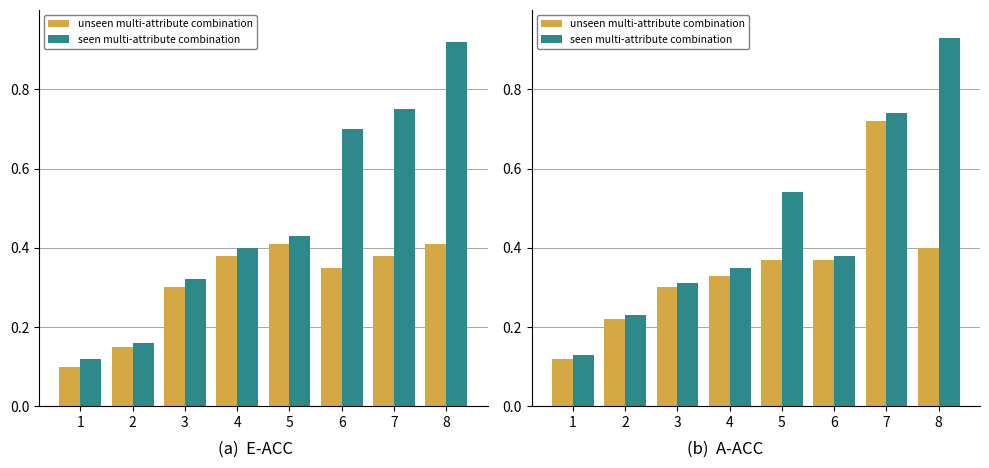

Is the value of seen multi-attribute combination at 8 greater than the value of unseen multi-attribute combination at 1?

Yes